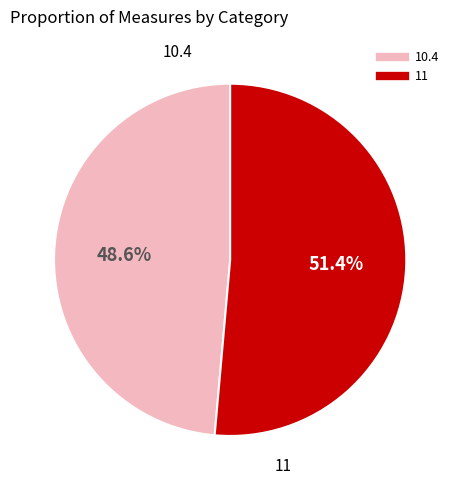

To the nearest percent, what is the difference between the largest and smallest slice percentages?

3%